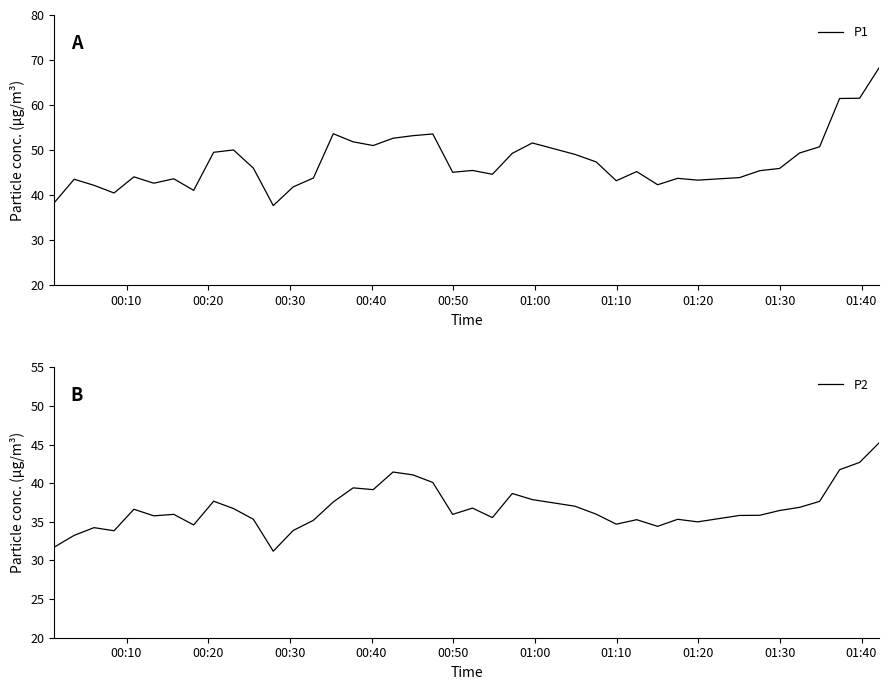

Where is the first local maximum for P1?

00:20